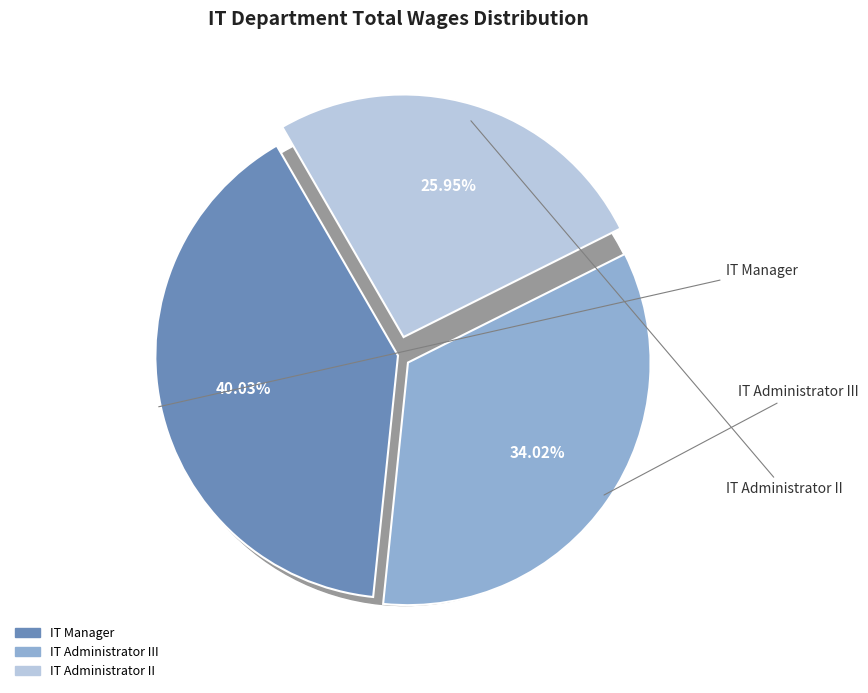

To the nearest percent, what is the average slice percentage?

33%